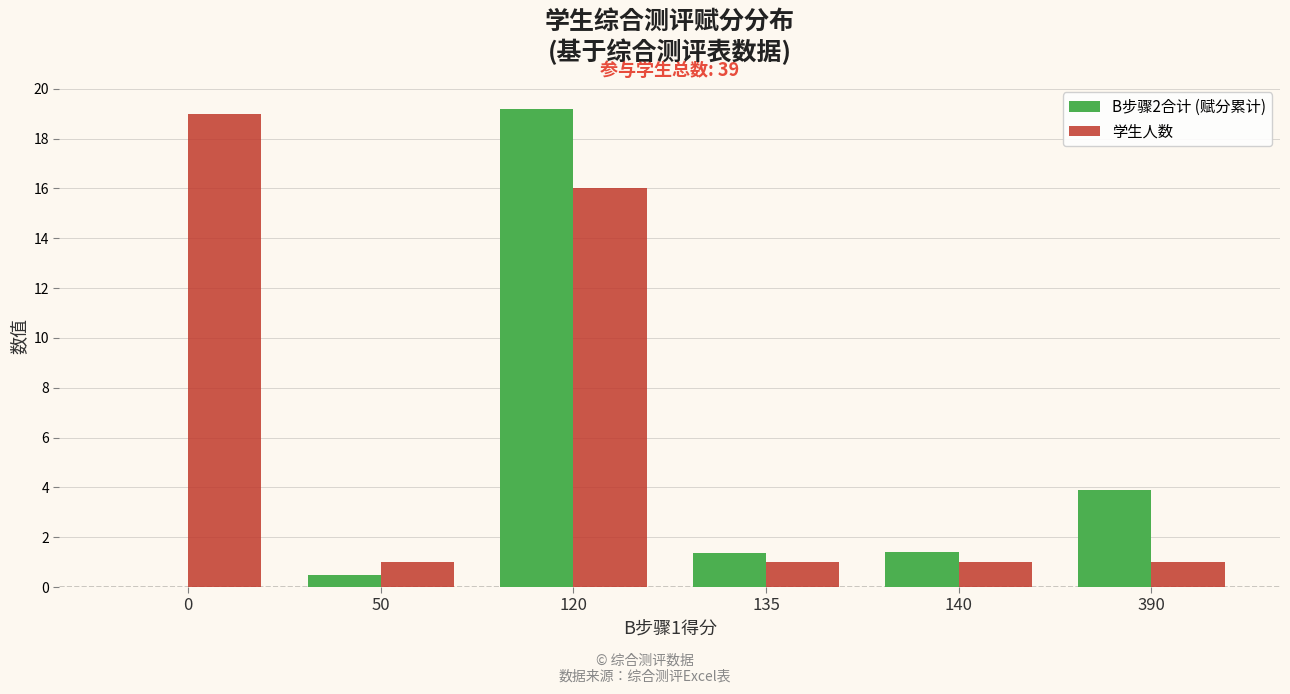

Reading left to right, what are all the values shown in this chart?

B步骤2合计 (赋分累计): 0.0	0.5	19.2	1.4	1.4	3.9
学生人数: 19.0	1.0	16.0	1.0	1.0	1.0